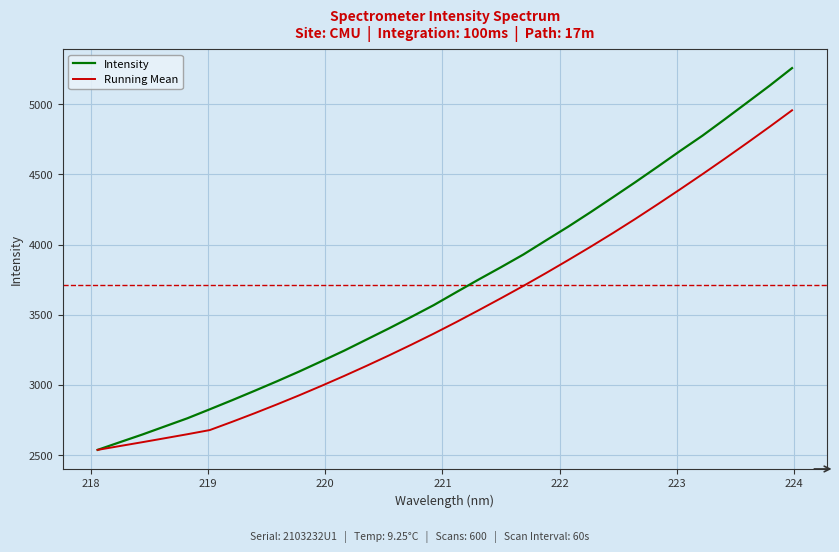

List the series in order of their peak value, lowest first.

Running Mean, Intensity